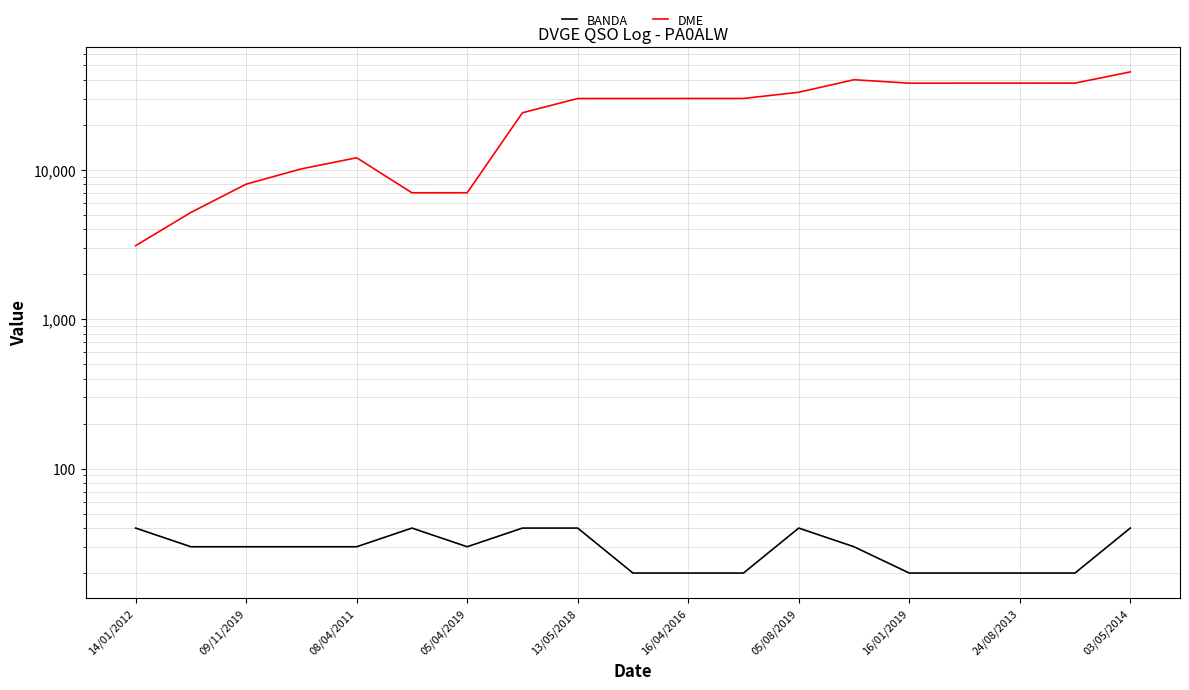

Which series has the largest total across all categories?

DME